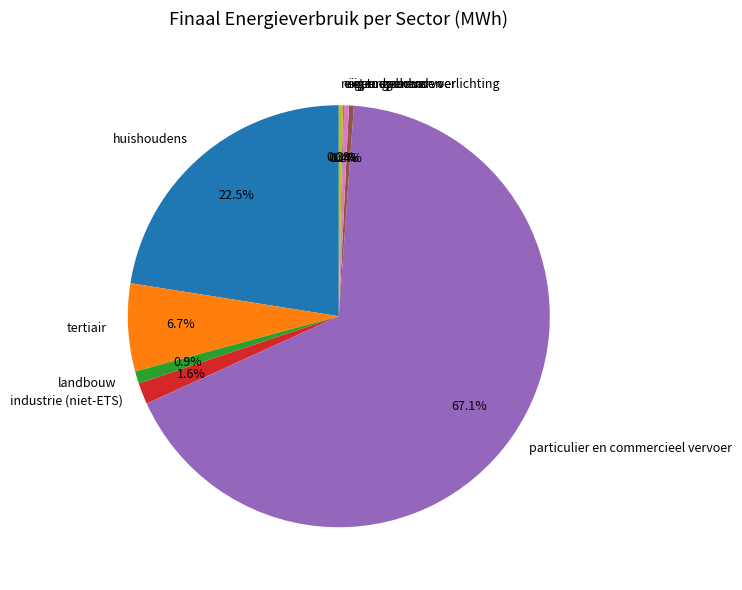

Is the sum of industrie (niet-ETS) and landbouw greater than half?

No